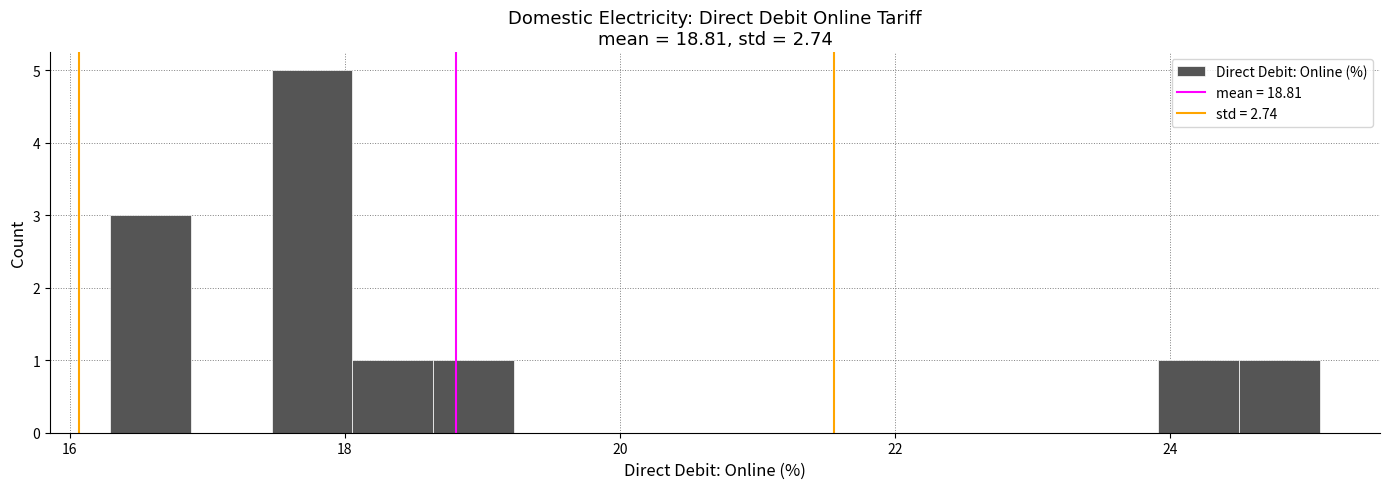

Read against the x-axis, roughly where is the centre of the tallest bar?

17.8